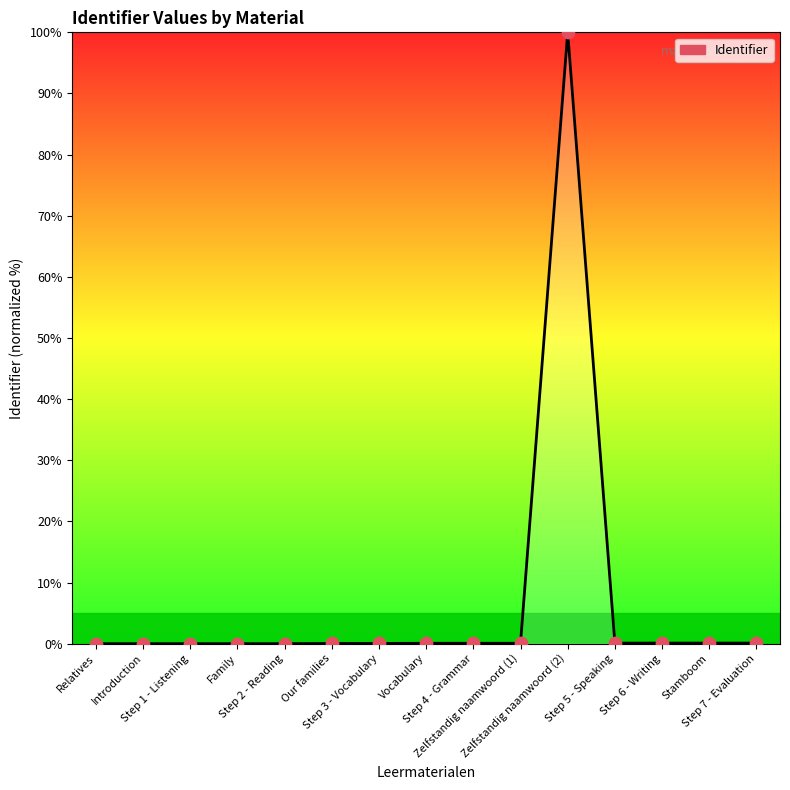

What is the difference between the maximum and minimum values?

100.0